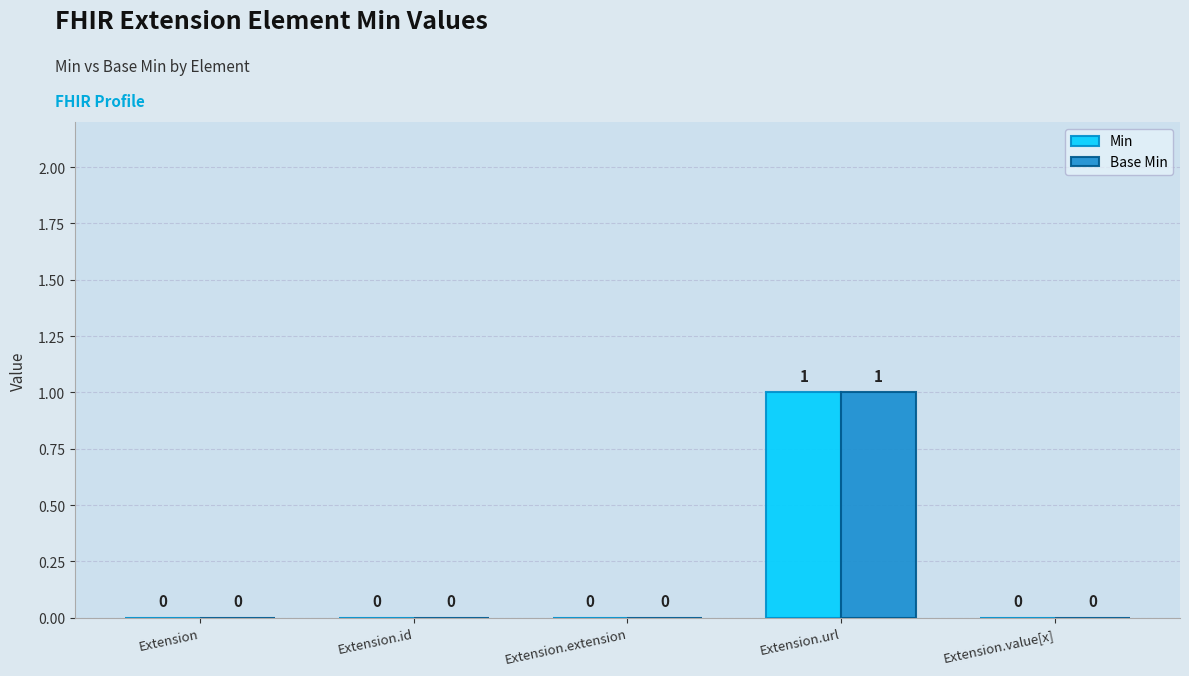

At which category is the sum across all series the highest?

Extension.url